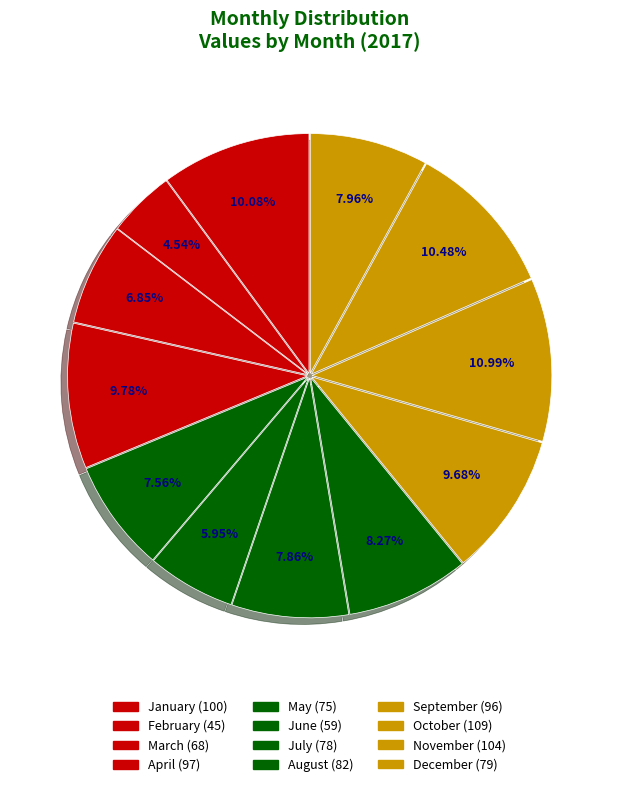

Rank the categories by value from lowest to highest.

February, June, March, May, July, December, August, September, April, January, November, October